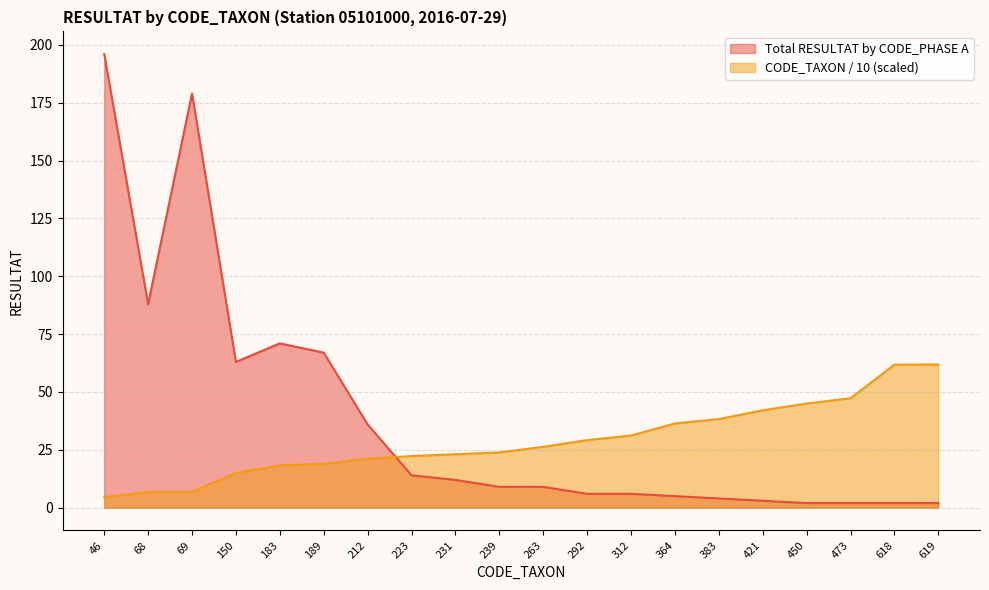

Reading left to right, list all the values displayed in this chart.

Total RESULTAT by CODE_PHASE A: 46=196.0	68=88.0	69=179.0	150=63.0	183=71.0	189=67.0	212=36.0	223=14.0	231=12.0	239=9.0	263=9.0	292=6.0	312=6.0	364=5.0	383=4.0	421=3.0	450=2.0	473=2.0	618=2.0	619=2.0
CODE_TAXON (scaled): 46=4.6	68=6.8	69=6.9	150=15.0	183=18.3	189=18.9	212=21.2	223=22.3	231=23.1	239=23.9	263=26.3	292=29.2	312=31.2	364=36.4	383=38.3	421=42.1	450=45.0	473=47.3	618=61.8	619=61.9